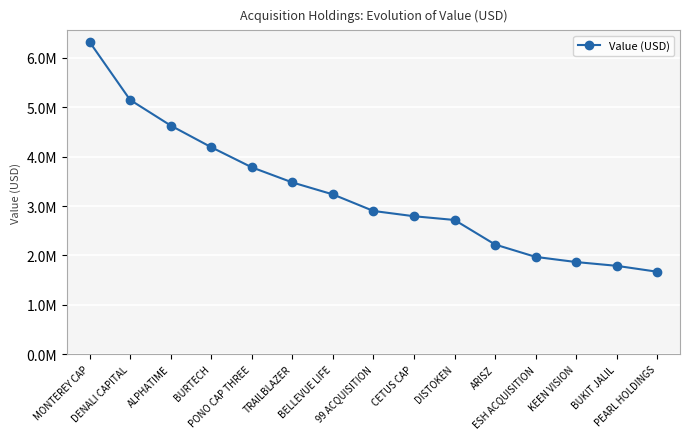

What is the label of the 14th point from the left?

BUKIT JALIL